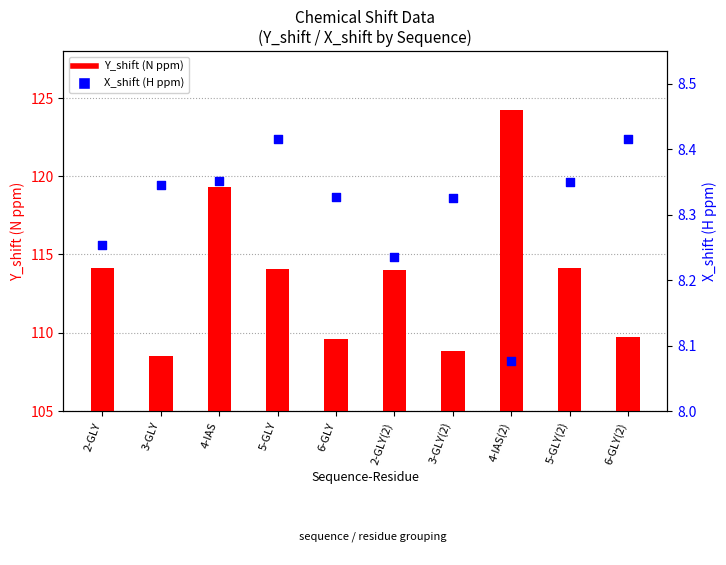

Which series contains the highest Y value?

Y_shift (N ppm)